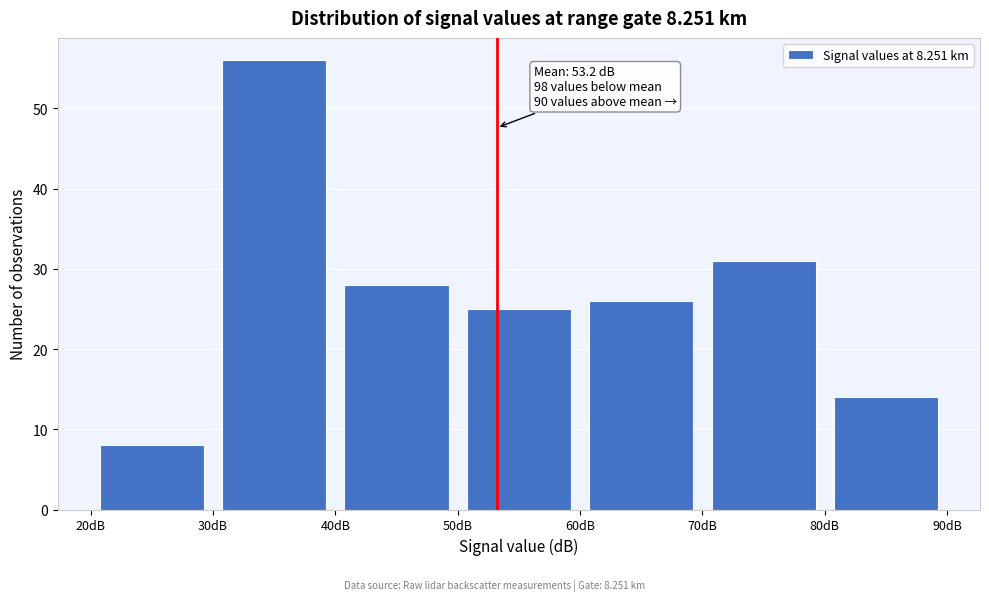

Over which range of the x-axis is the bar tallest?

30 to 40